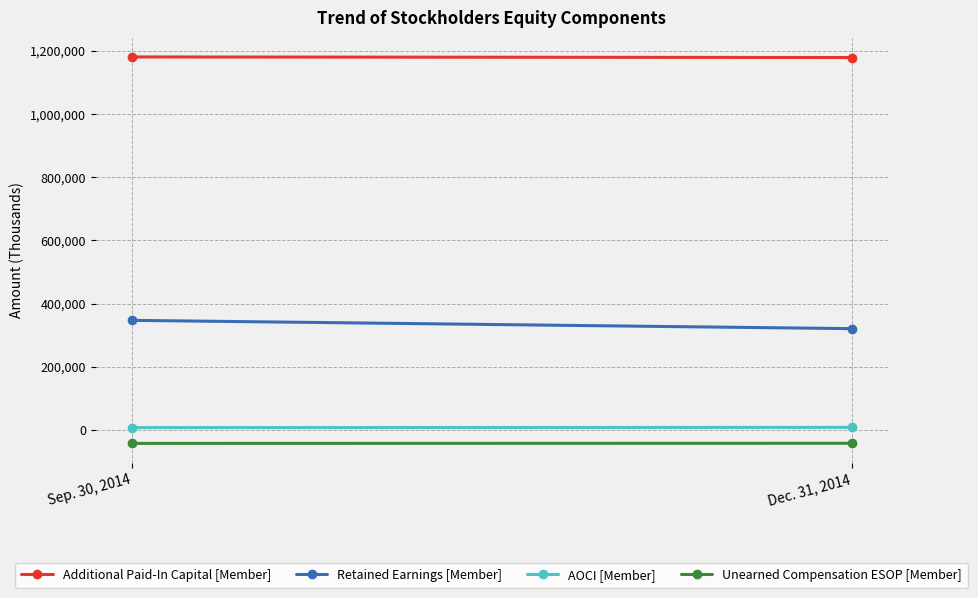

At which category is the sum across all series the highest?

Sep. 30, 2014